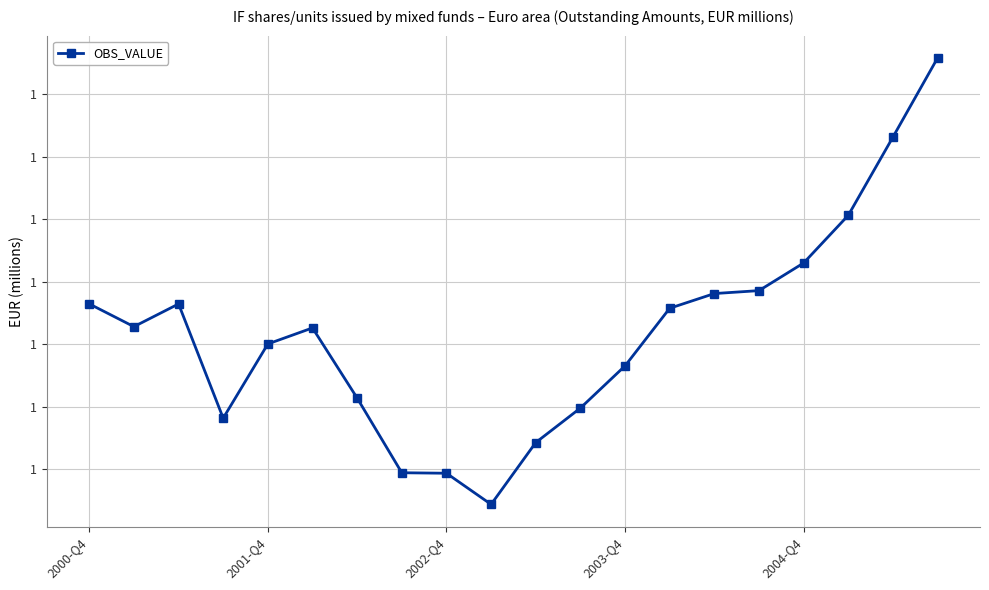

True or false: there are more than 1 points higher than both neighbors.

True